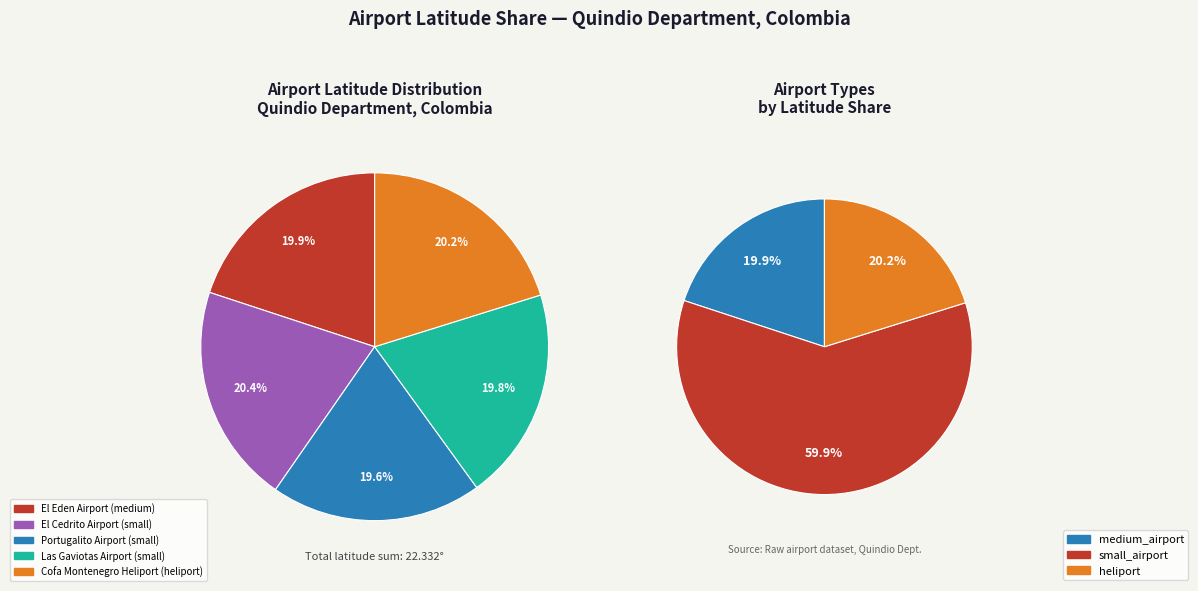

Do Portugalito Airport (small) and El Eden Airport (medium) together represent more than half of the pie?

No